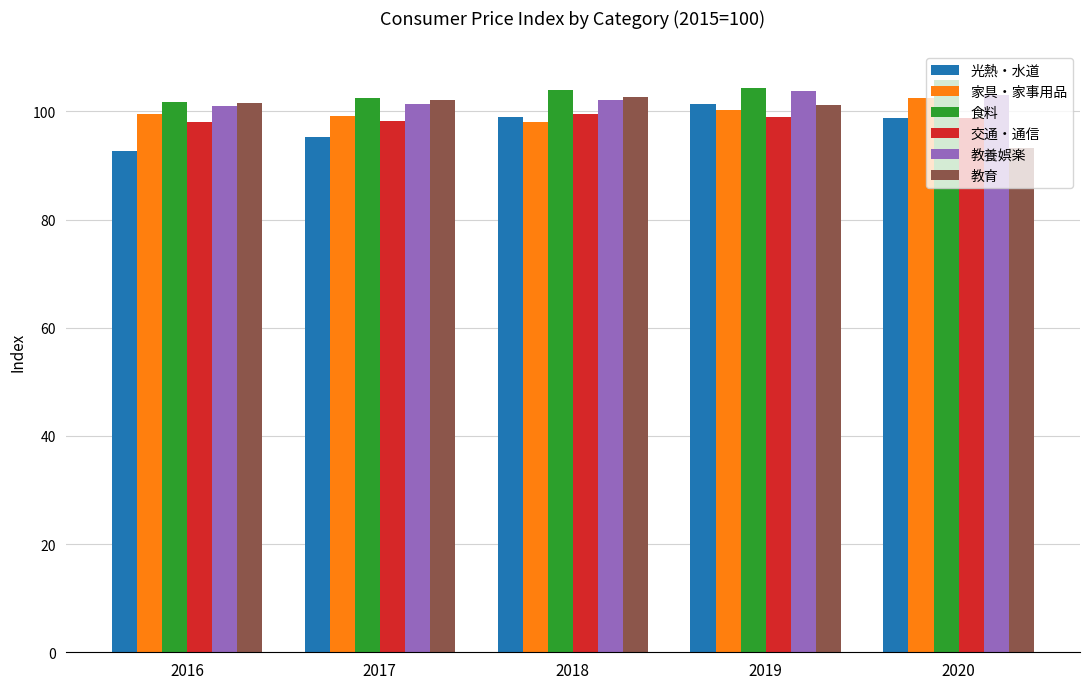

The 食料 series shows 38.1 at 2019. True or false?

False